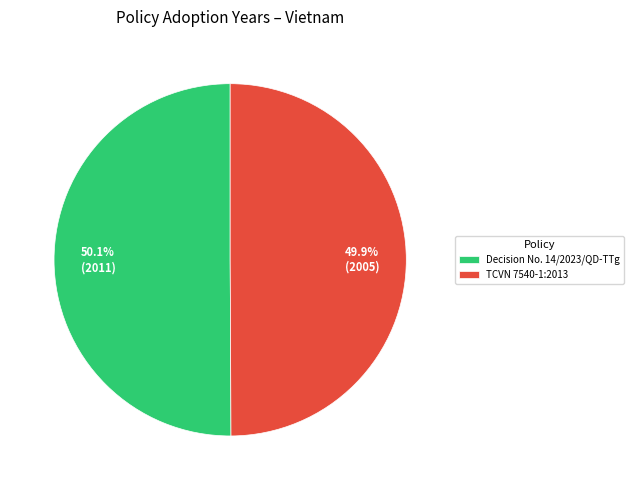

To the nearest percent, what percentage of the pie is TCVN 7540-1:2013?

50%